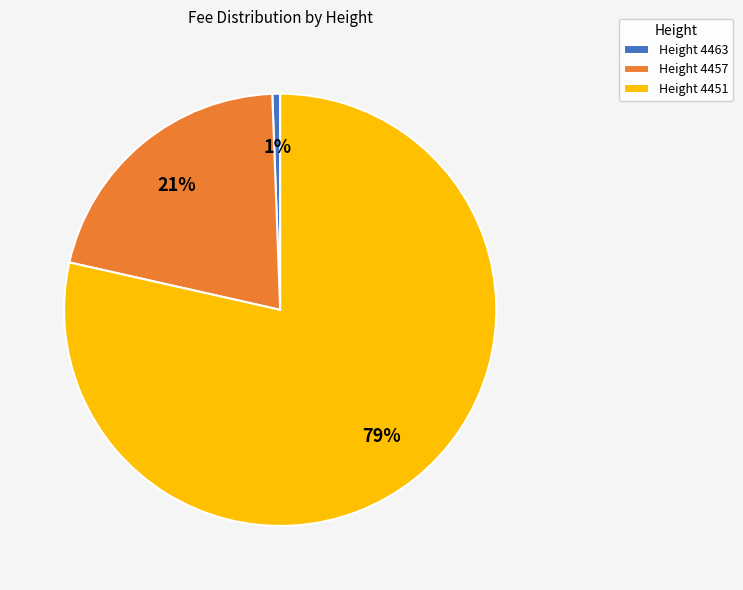

Is it true that Height 4451 is 79% of the pie?

True